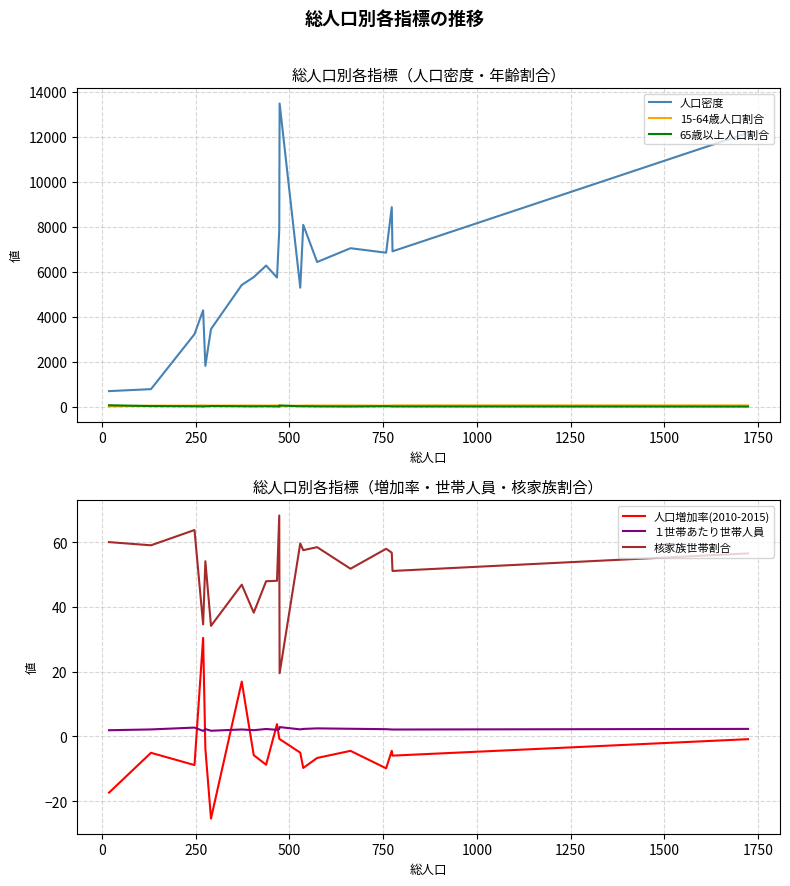

What is the highest value of the １世帯あたり世帯人員 series?

2.9